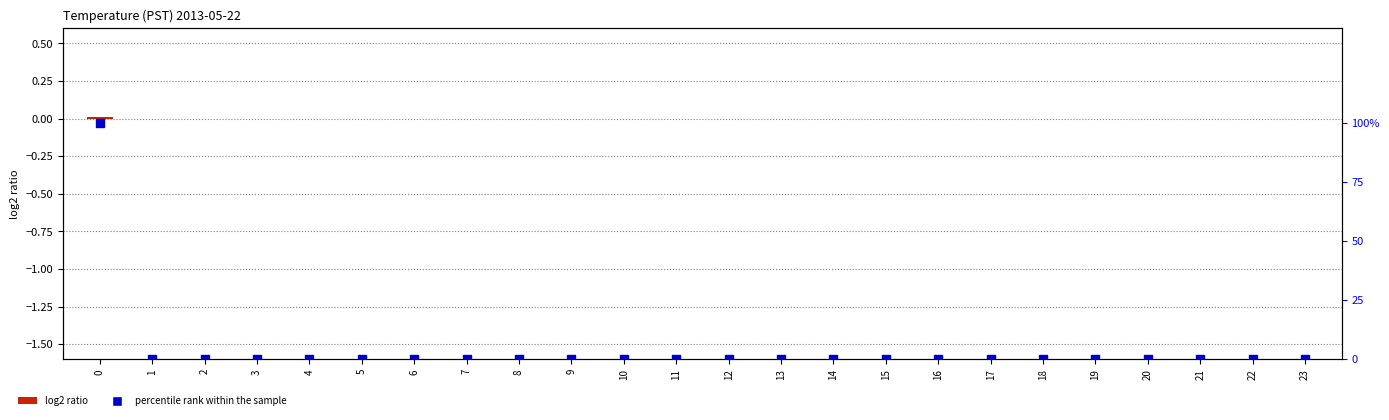

Which series has the widest spread of Y values?

percentile rank within the sample